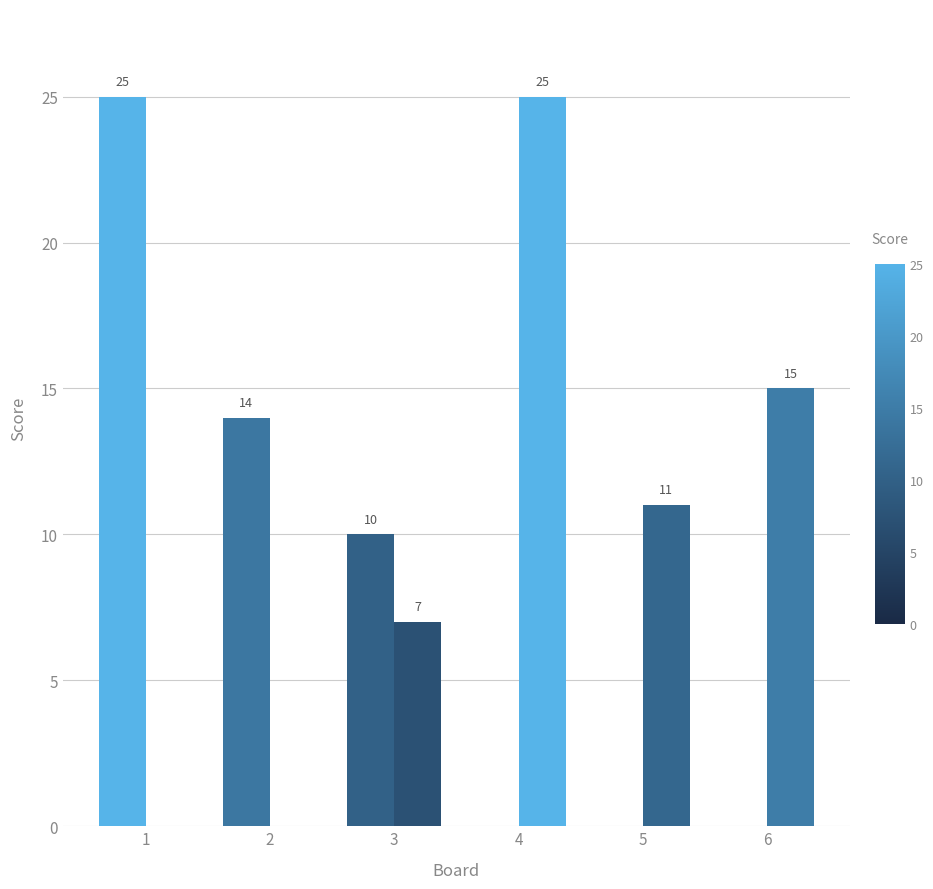

Which has a higher value, 3 or 1?

1